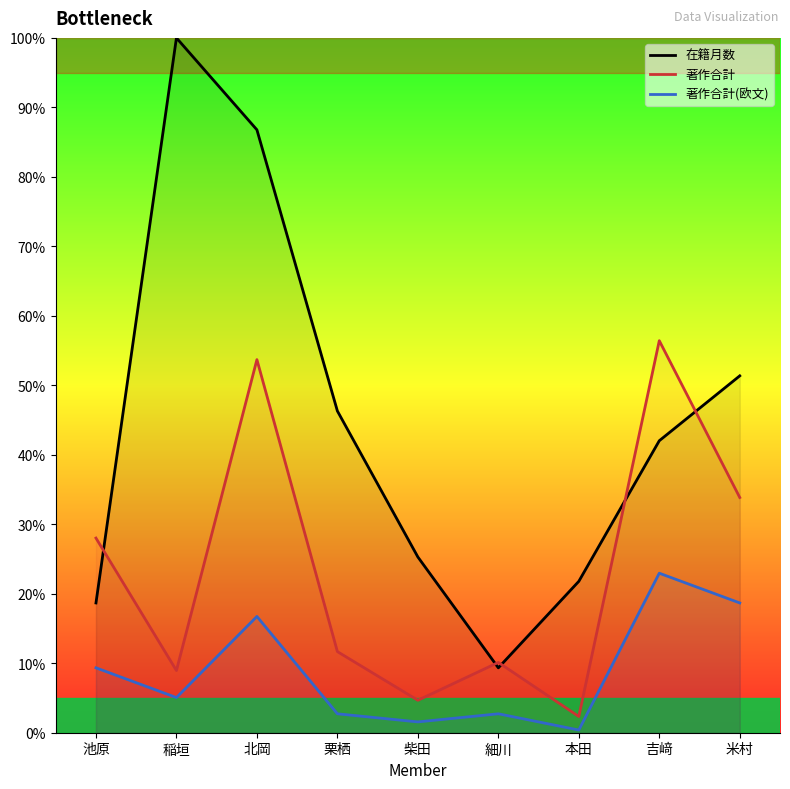

Which series changed the most between 細川 and 本田?

在籍月数